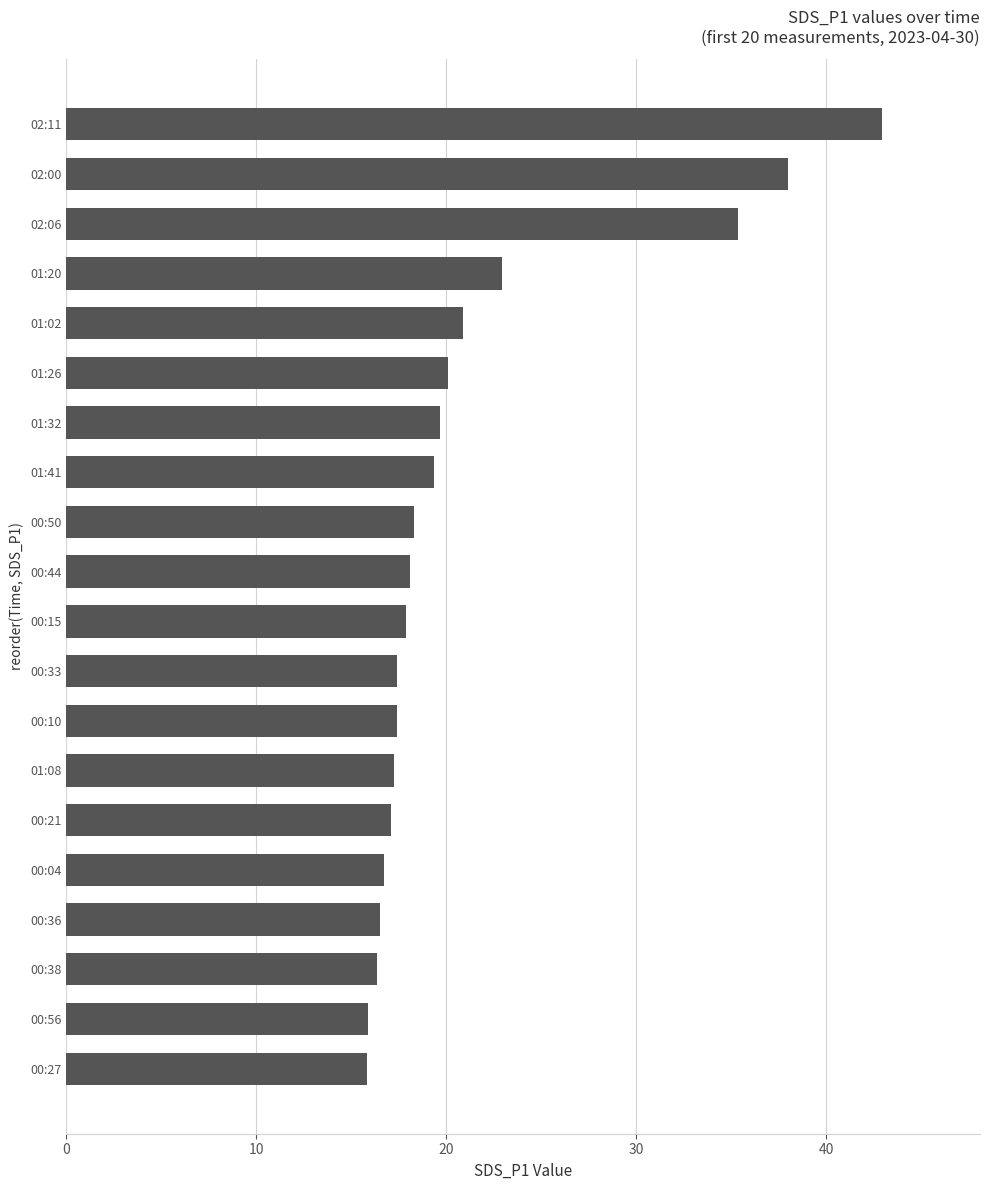

The chart shows a value of 26.6 at 00:10. True or false?

False